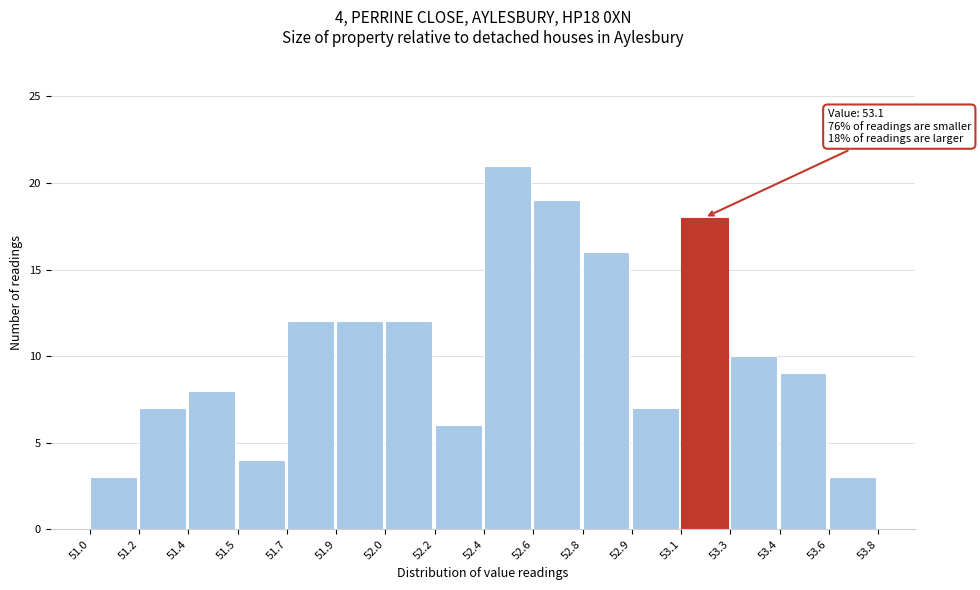

Reading left to right, extract all data points from this chart.

51.0=3	51.2=7	51.4=8	51.5=4	51.7=12	51.9=12	52.0=12	52.2=6	52.4=21	52.6=19	52.8=16	52.9=7	53.1=18	53.3=10	53.4=9	53.6=3